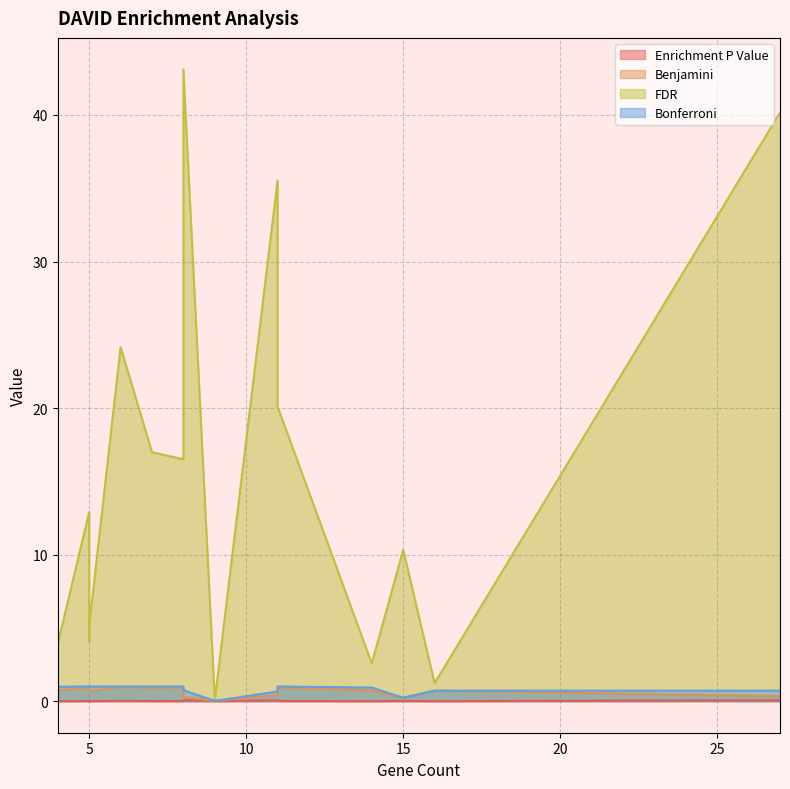

How many lines are shown in the chart?

4